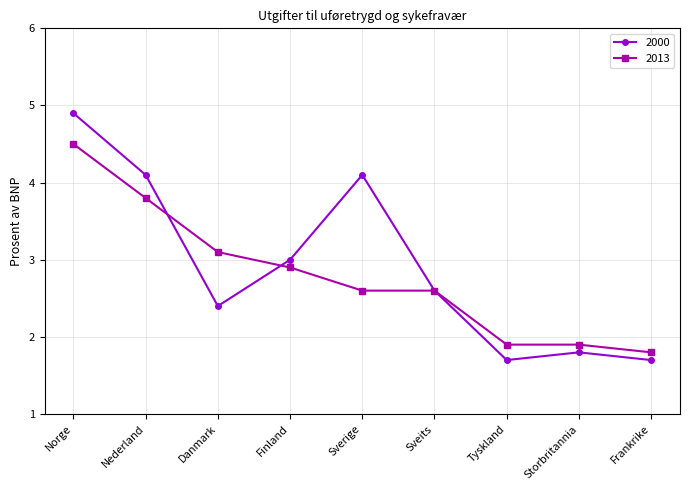

What is the average value of the 2013 series?

2.8